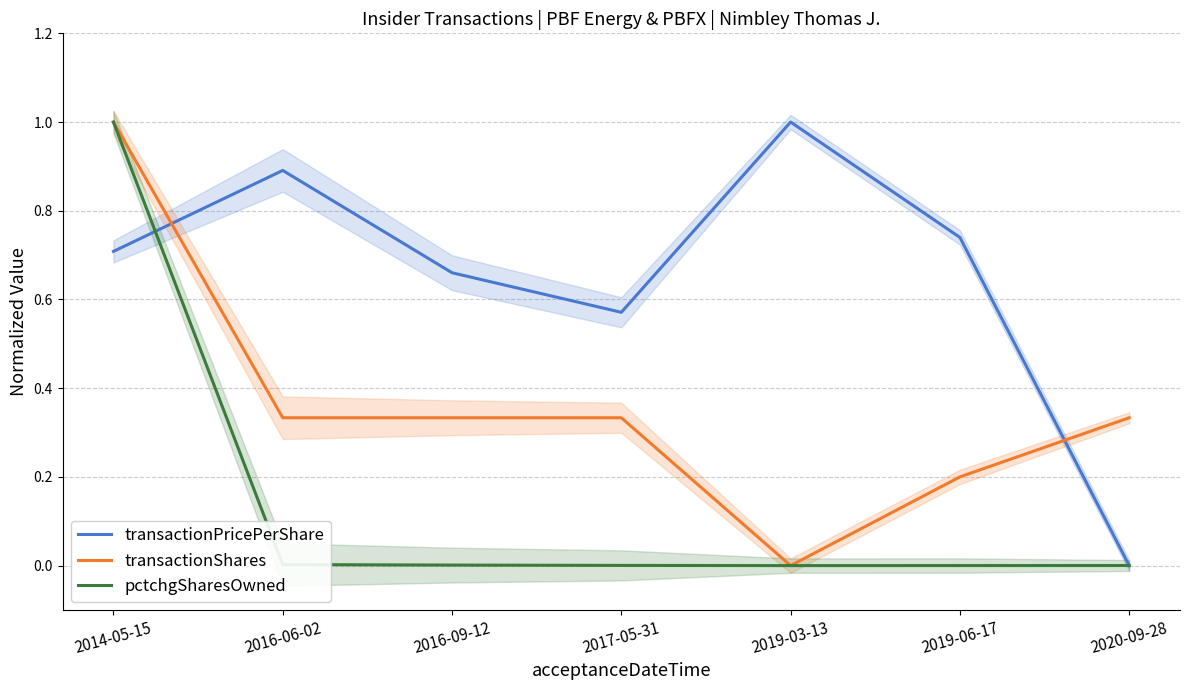

Does the chart display data point markers on the line(s)?

No